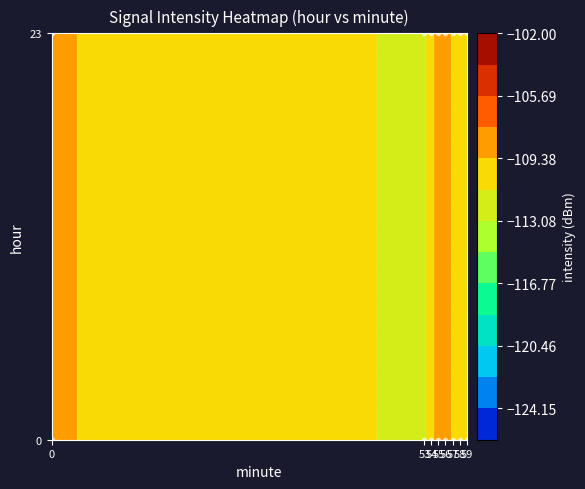

The minutes series shows 96.6 at 25. True or false?

False